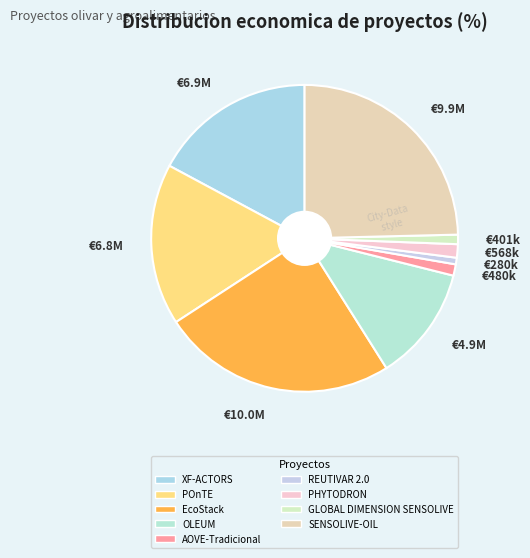

Is it true that €4.9M is 12% of the pie?

True